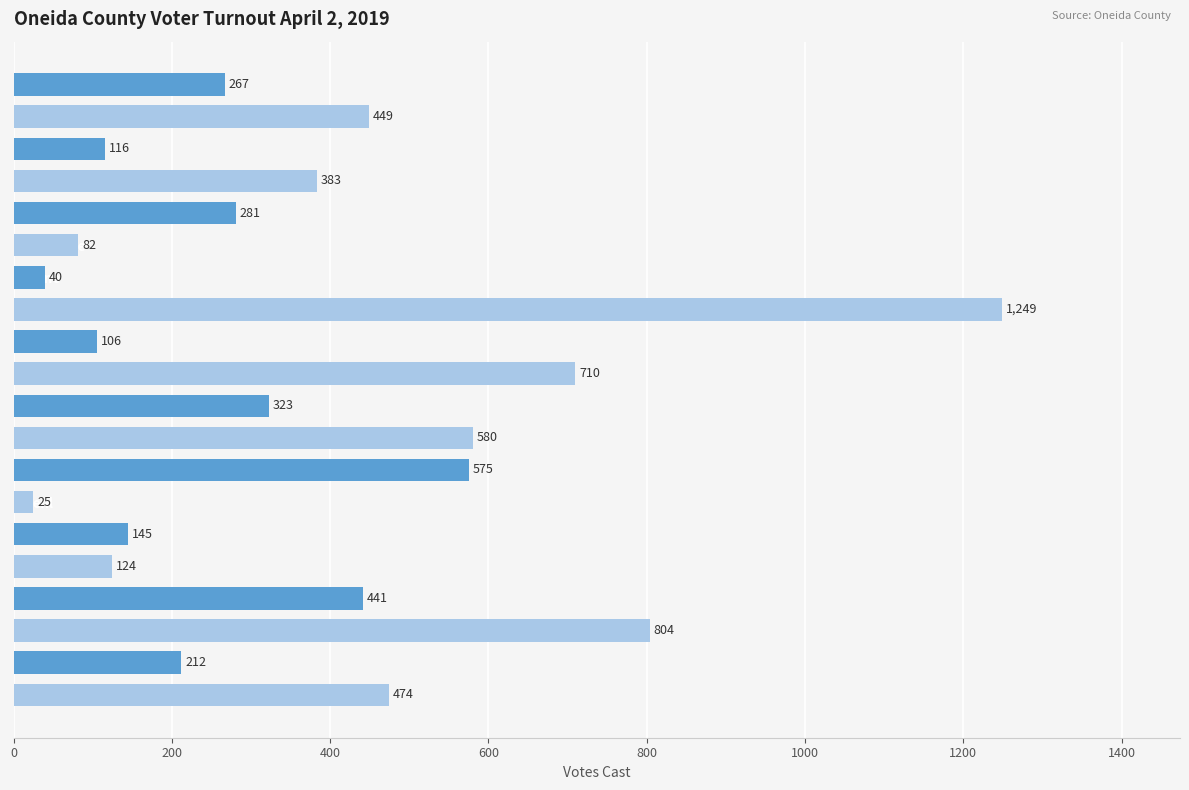

What is the difference between the second highest and second lowest values?

764